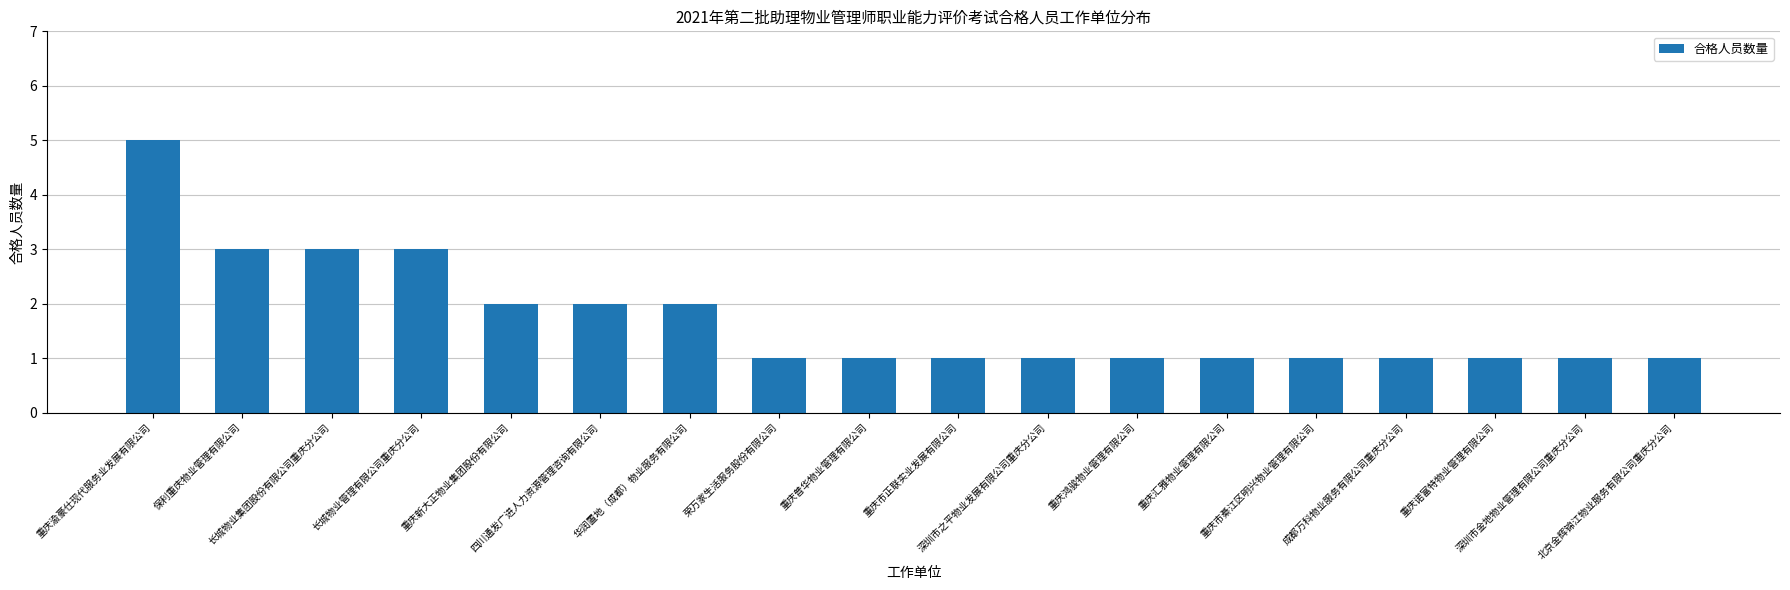

How many categories are shown in the chart?

18